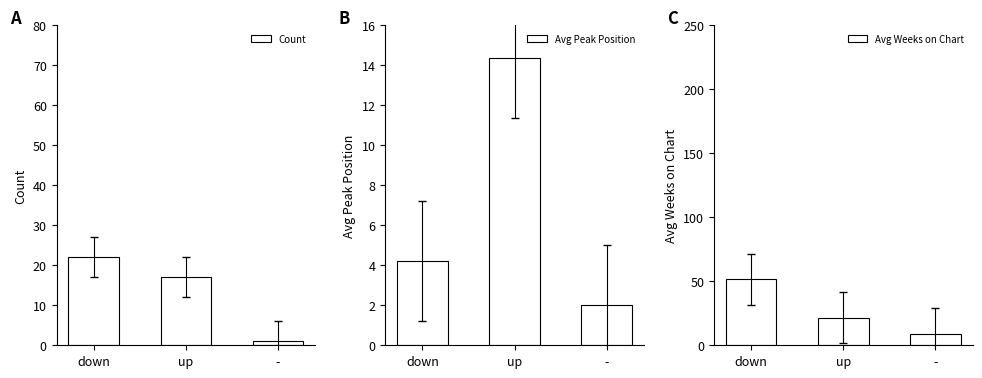

At which label does Count reach its peak?

down